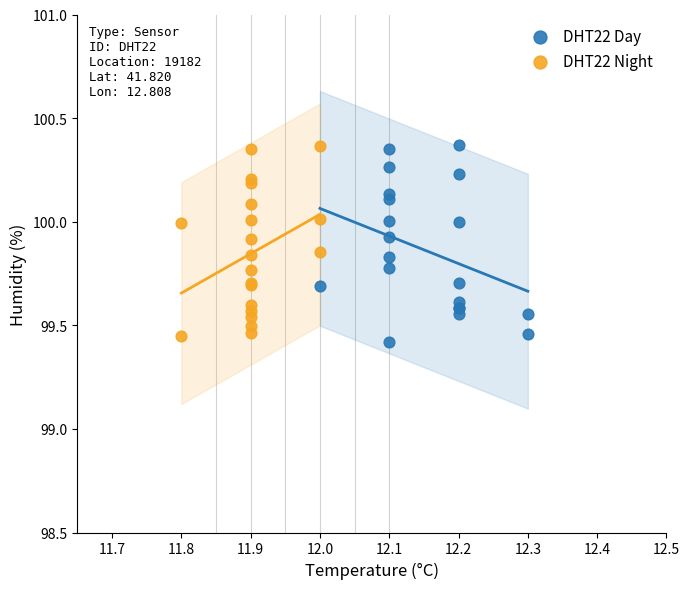

What are all the series names shown in the legend?

DHT22 Day, DHT22 Night